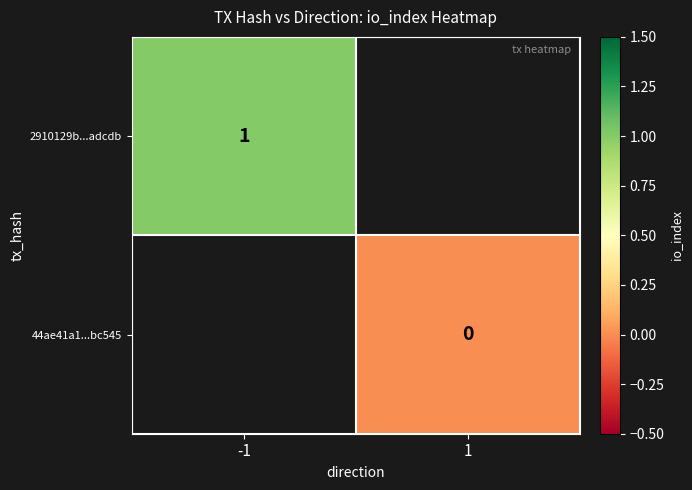

Is the value of 44ae41a1...bc545 at 1 greater than the value of 2910129b...adcdb at -1?

No